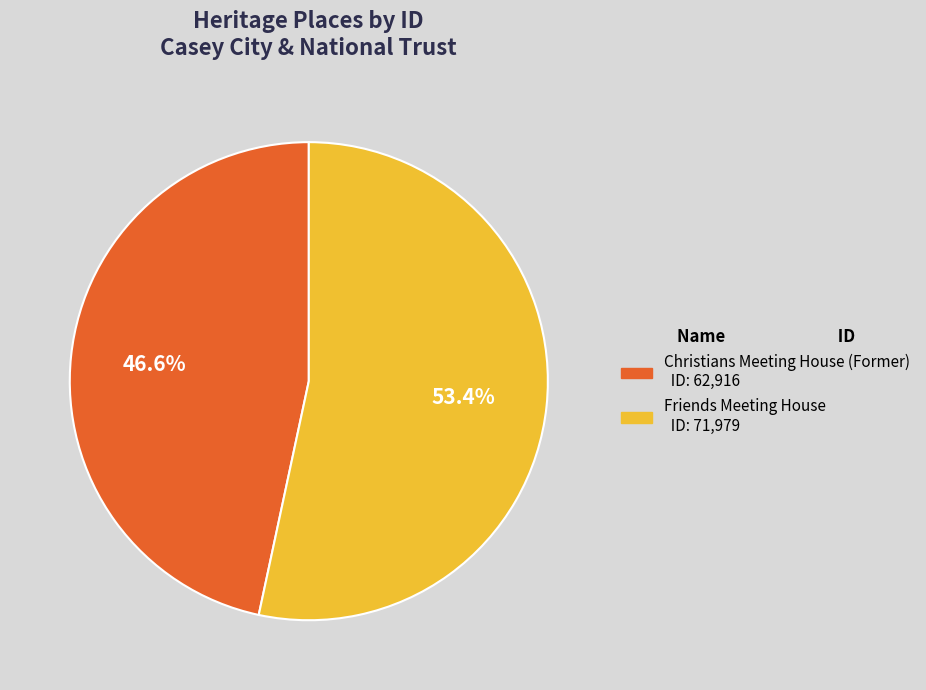

To the nearest percent, what is the combined percentage of Friends Meeting House and Christians Meeting House (Former)?

100%